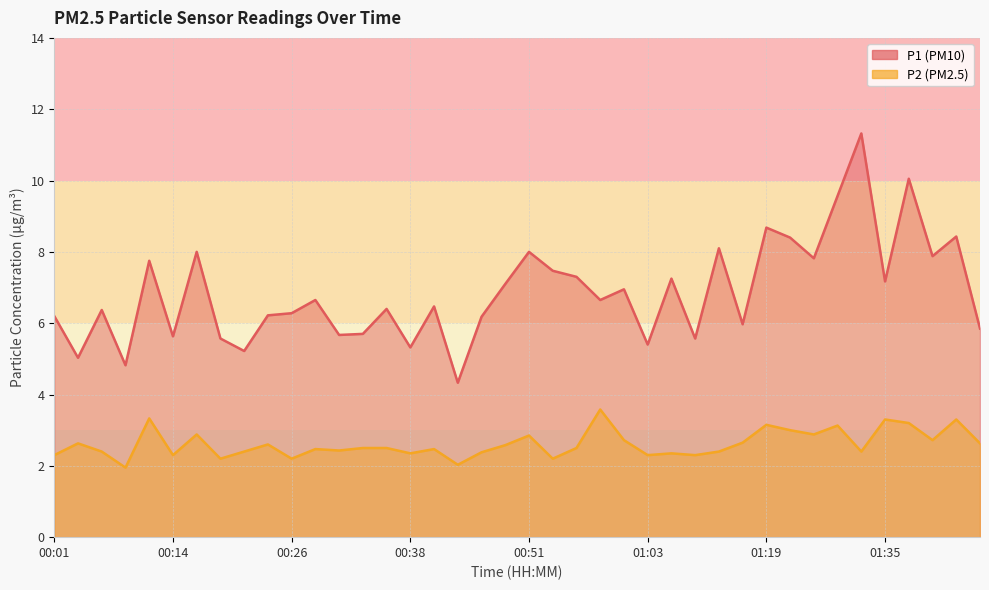

Reading right to left, what are all the values shown in this chart?

P1: 01:45=5.8	01:42=8.4	01:40=7.9	01:37=10.1	01:35=7.2	01:29=11.3	01:27=9.6	01:25=7.8	01:22=8.4	01:19=8.7	01:17=6.0	01:14=8.1	01:09=5.6	01:06=7.2	01:03=5.4	01:01=7.0	00:58=6.7	00:56=7.3	00:53=7.5	00:51=8.0	00:48=7.1	00:46=6.2	00:43=4.3	00:41=6.5	00:38=5.3	00:36=6.4	00:33=5.7	00:31=5.7	00:28=6.7	00:26=6.3	00:24=6.2	00:21=5.2	00:19=5.6	00:16=8.0	00:14=5.6	00:11=7.8	00:09=4.8	00:06=6.4	00:04=5.0	00:01=6.2
P2: 01:45=2.6	01:42=3.3	01:40=2.7	01:37=3.2	01:35=3.3	01:29=2.4	01:27=3.1	01:25=2.9	01:22=3.0	01:19=3.1	01:17=2.6	01:14=2.4	01:09=2.3	01:06=2.4	01:03=2.3	01:01=2.7	00:58=3.6	00:56=2.5	00:53=2.2	00:51=2.9	00:48=2.6	00:46=2.4	00:43=2.0	00:41=2.5	00:38=2.4	00:36=2.5	00:33=2.5	00:31=2.4	00:28=2.5	00:26=2.2	00:24=2.6	00:21=2.4	00:19=2.2	00:16=2.9	00:14=2.3	00:11=3.3	00:09=1.9	00:06=2.4	00:04=2.6	00:01=2.3